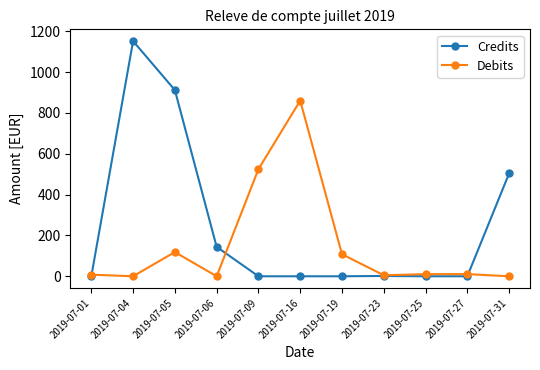

How many series are shown in this chart?

2